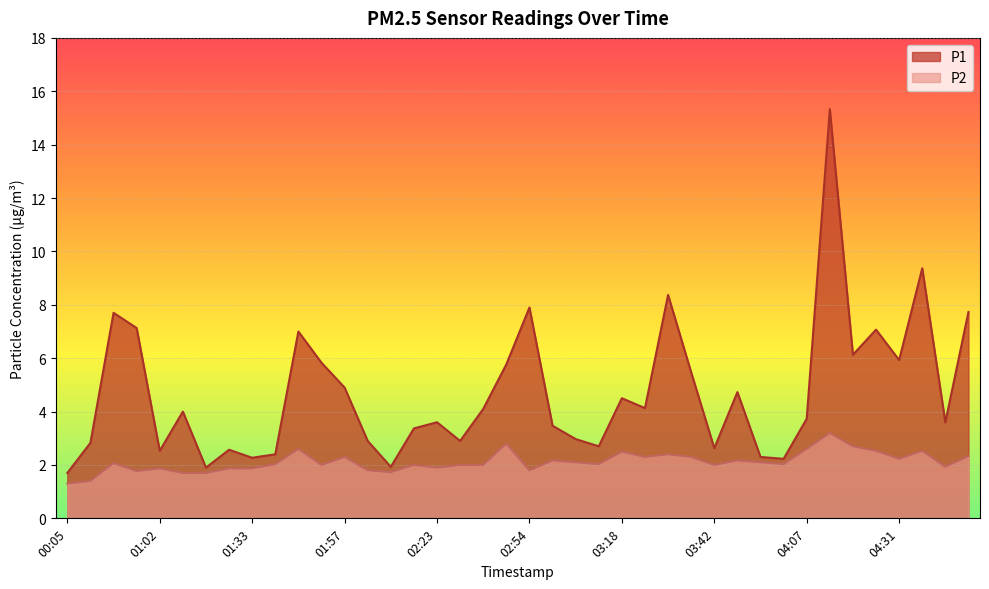

In P2, how many points are lower than both neighbors (excluding endpoints)?

11